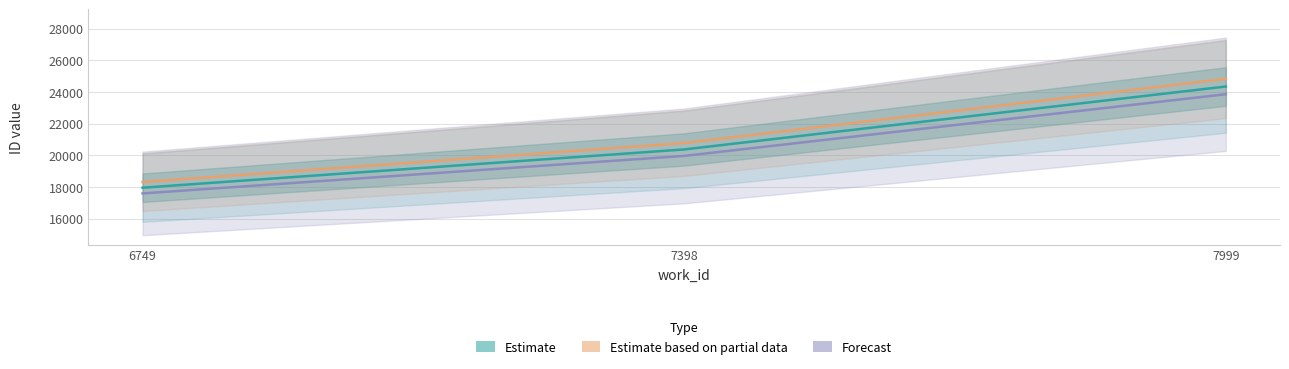

What is the sum of all Estimate based on partial data values?

63953.5